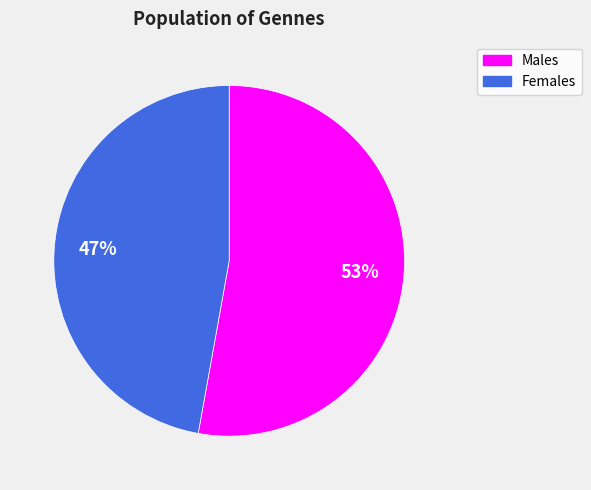

How many segments does this pie chart have?

2